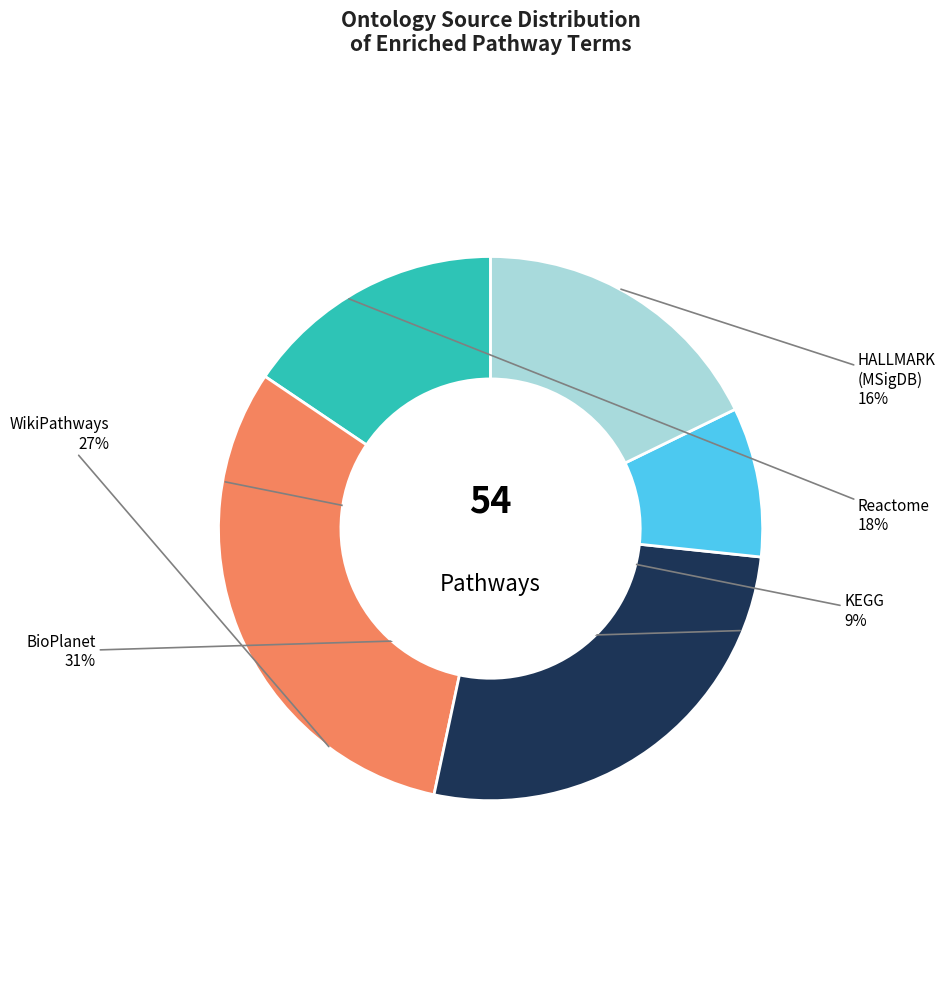

True or false: CUSTOM_BioPlanet-pathway.txt.txt accounts for 45% of the total.

False